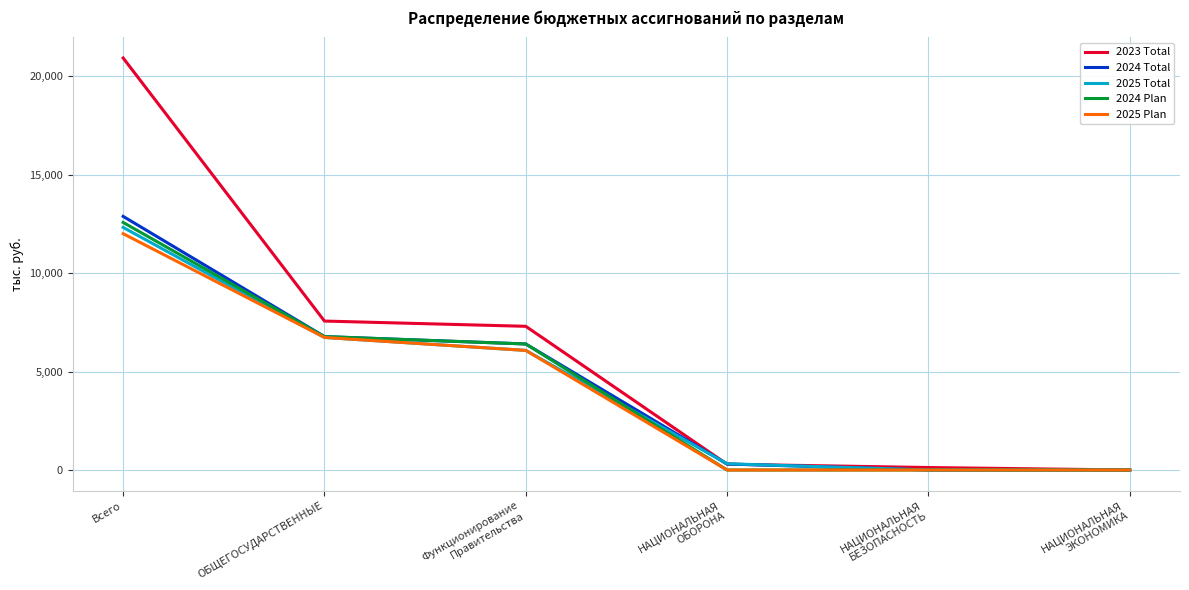

Is it true that 2024 Plan equals 4706.8 at Всего?

False